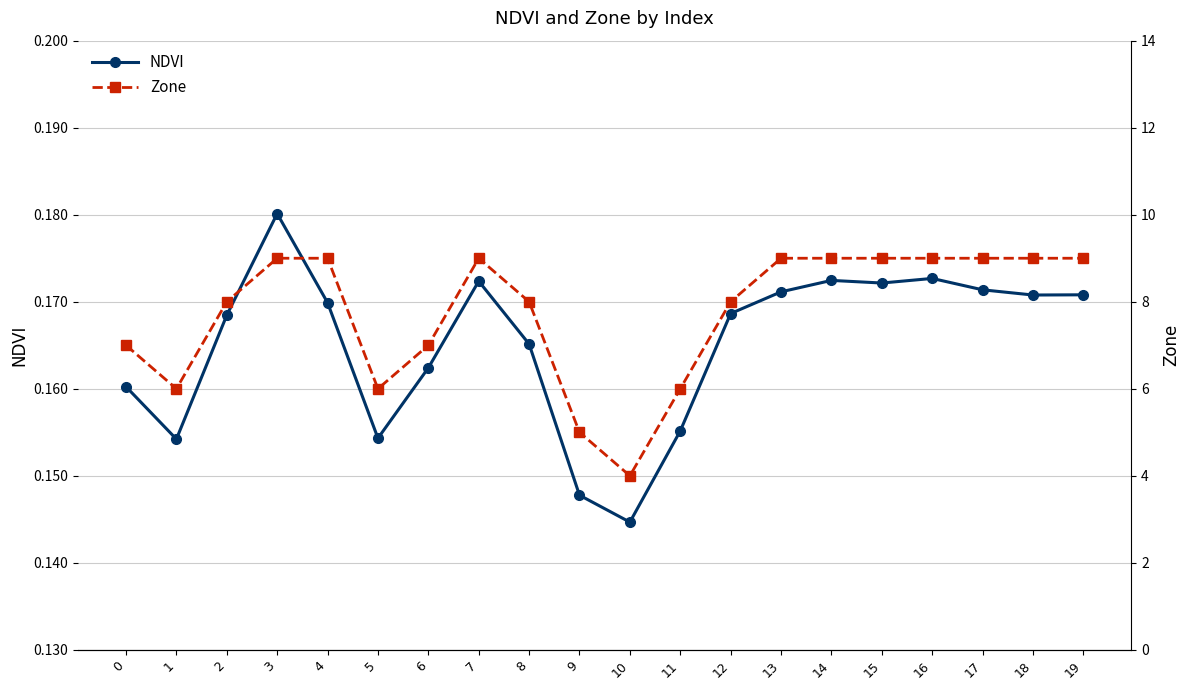

Rank the series at 8 from lowest to highest value.

NDVI, Zone